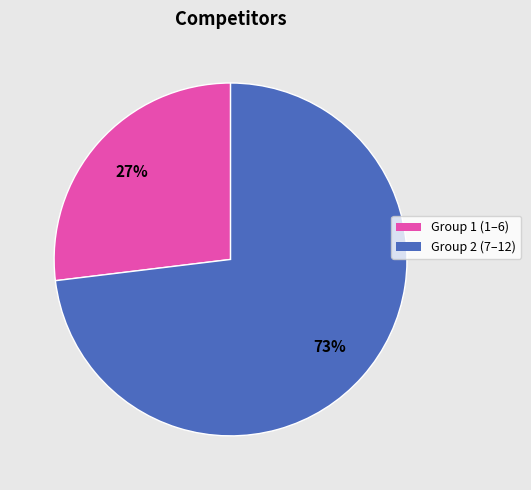

Is there a majority slice in this chart?

Yes